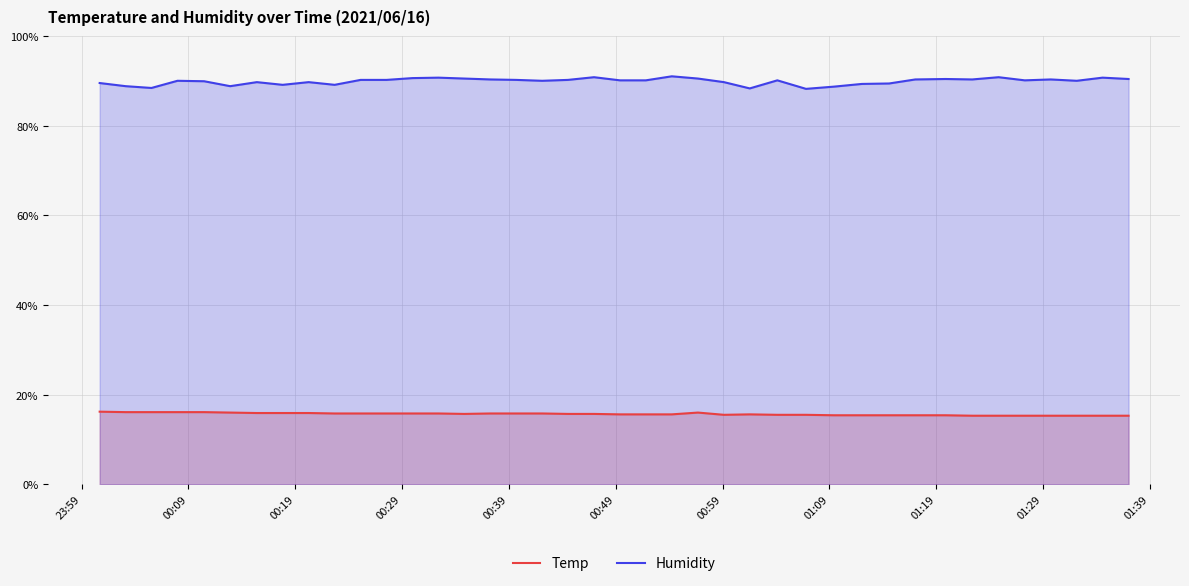

Which series has the widest spread of values?

Humidity